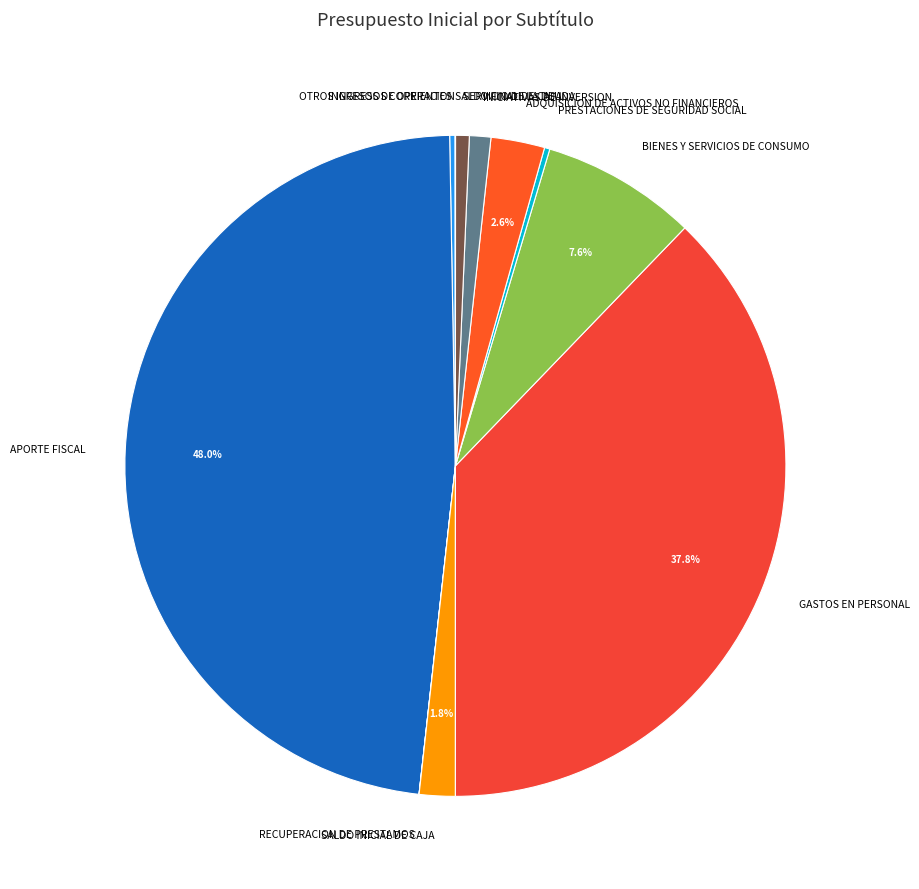

To the nearest percent, what portion does SALDO INICIAL DE CAJA represent?

2%